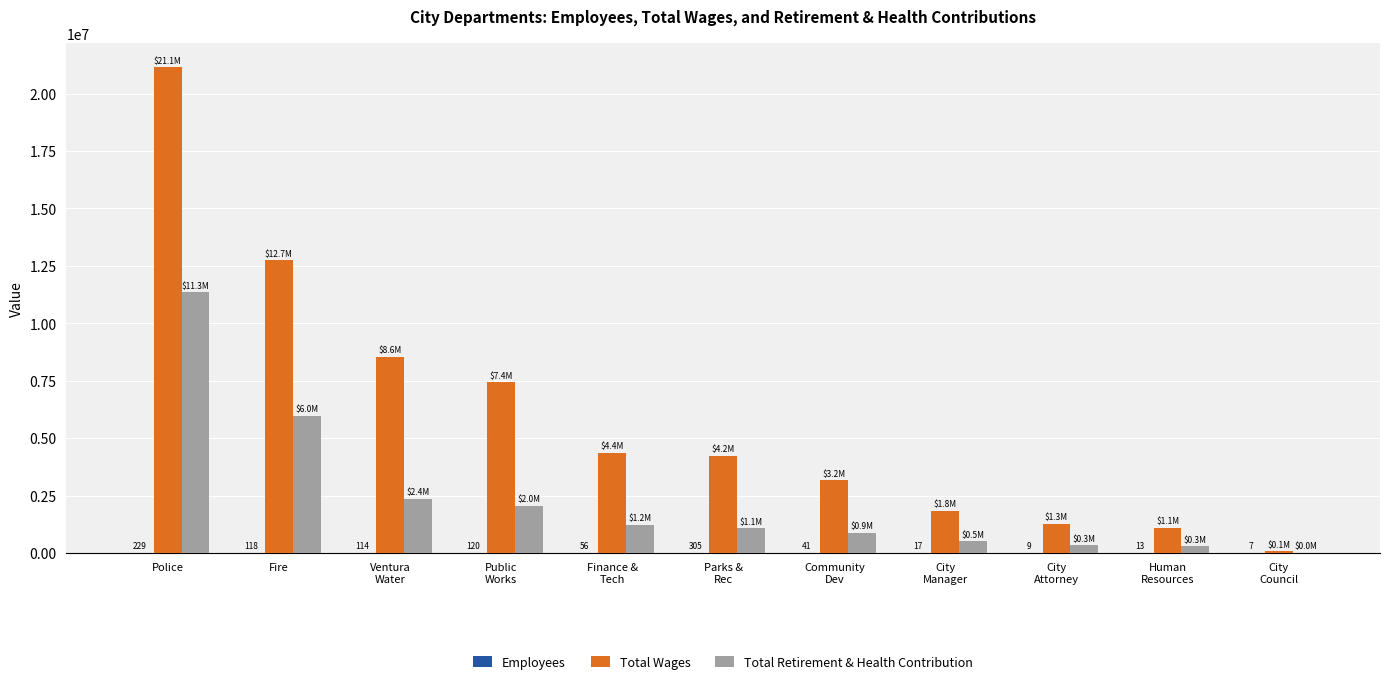

At which label does Total Retirement & Health Contribution first exceed 1068401?

Police